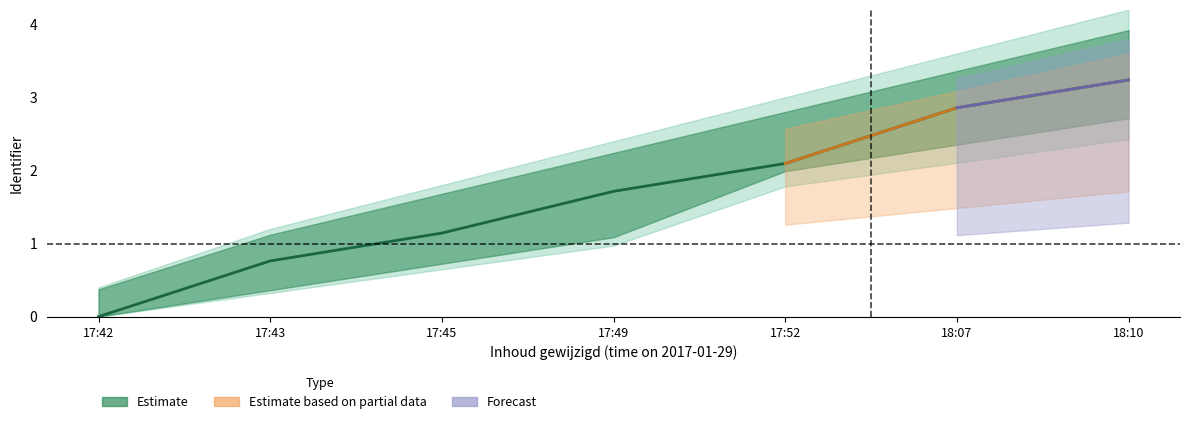

The value at 17:42 is 0.0. True or false?

True